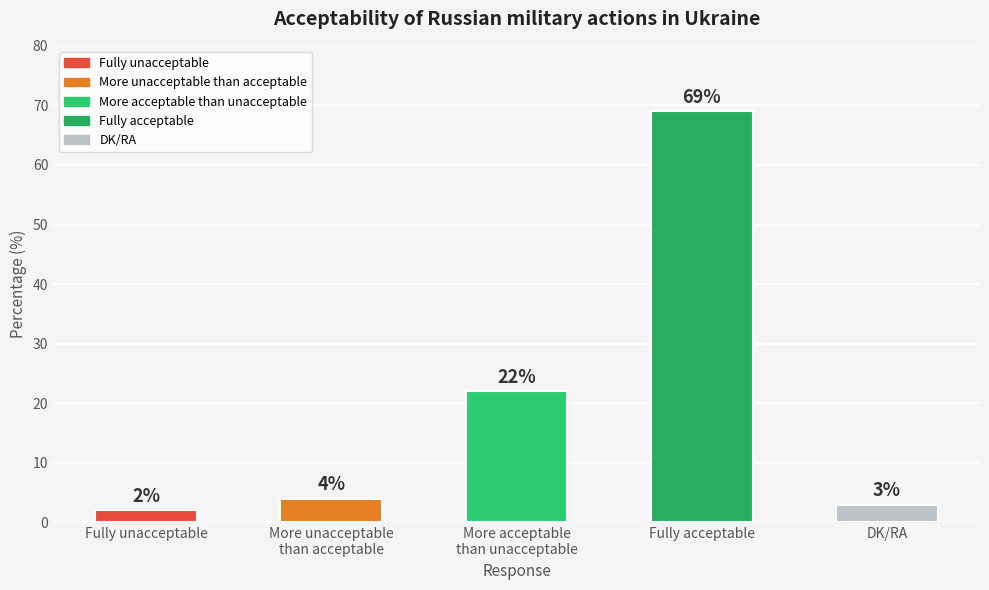

What is the difference between the second highest and second lowest values?

19